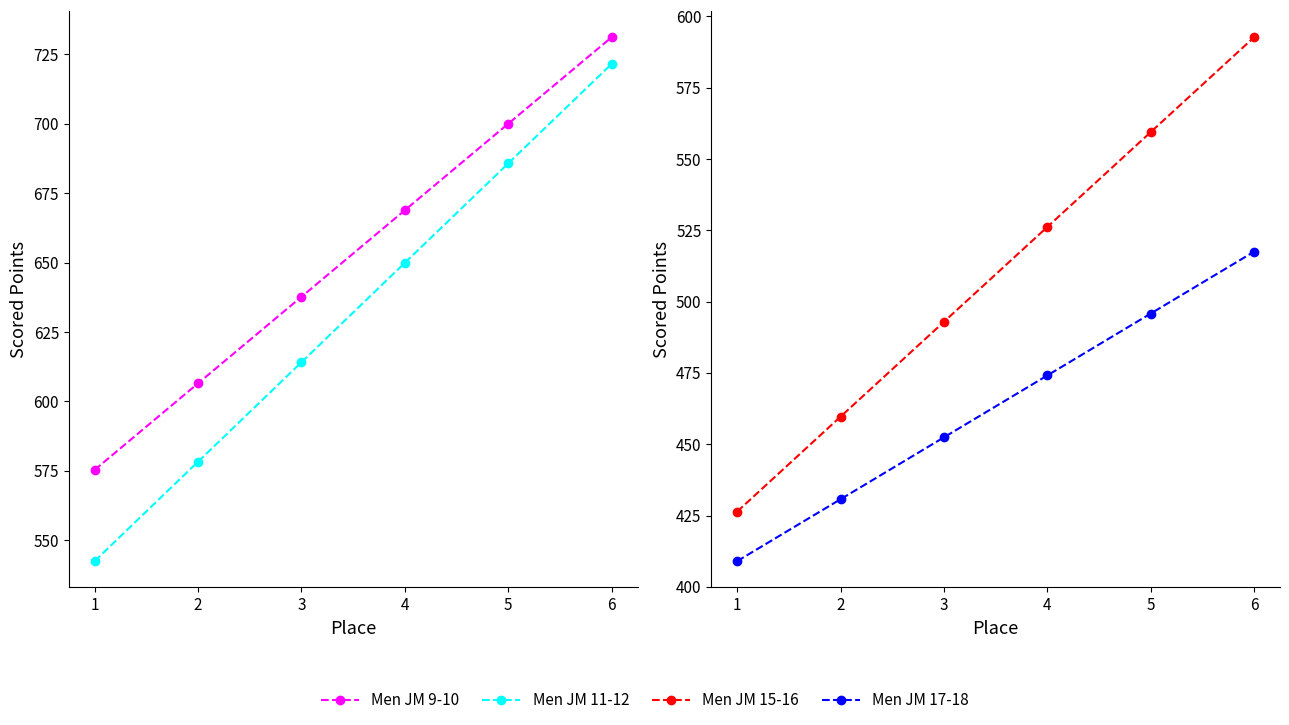

Is the value of Men JM 15-16 at 4 greater than the value of Men JM 17-18 at 4?

Yes